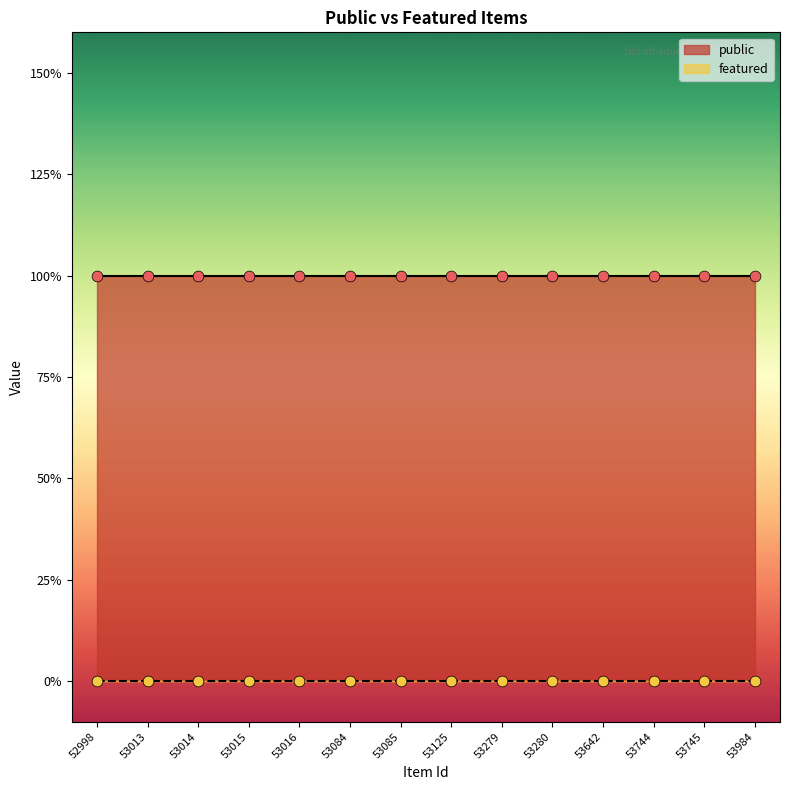

Which series contains the lowest Y value?

featured